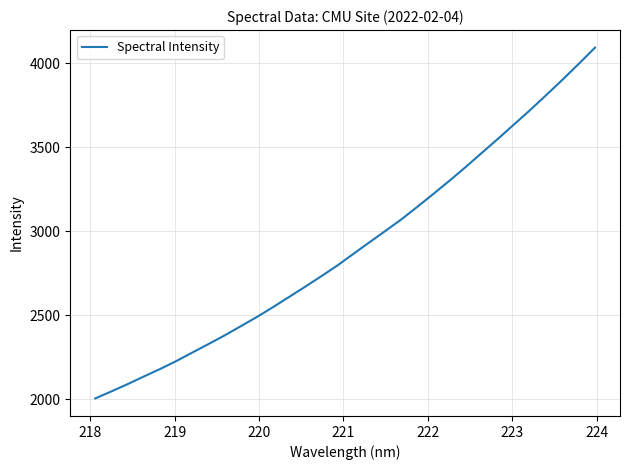

What is the minimum value shown in the chart?

2006.2